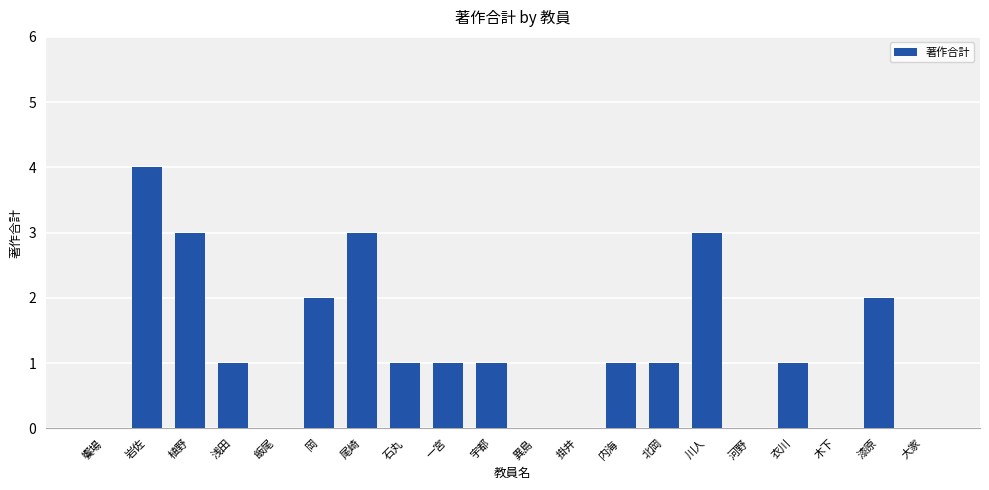

Which category has the highest value across all series?

岩佐